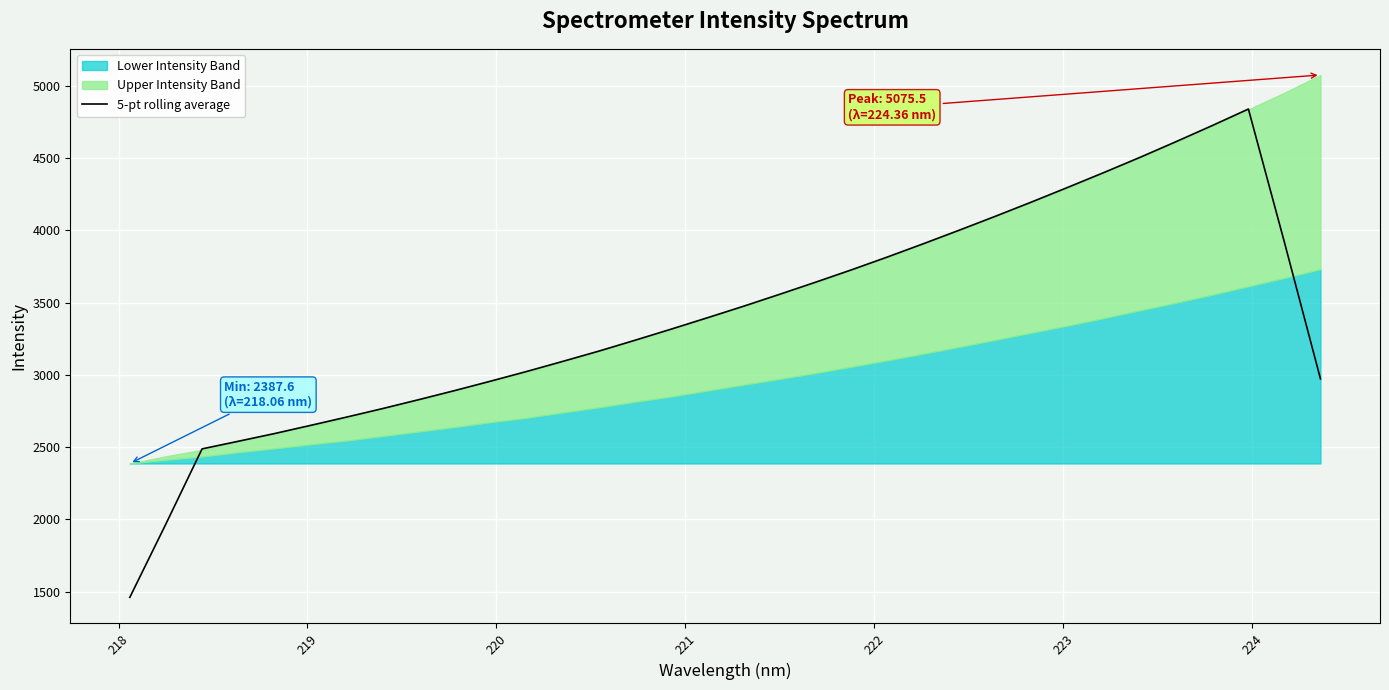

What is the maximum value for 5-pt rolling average?

4839.7